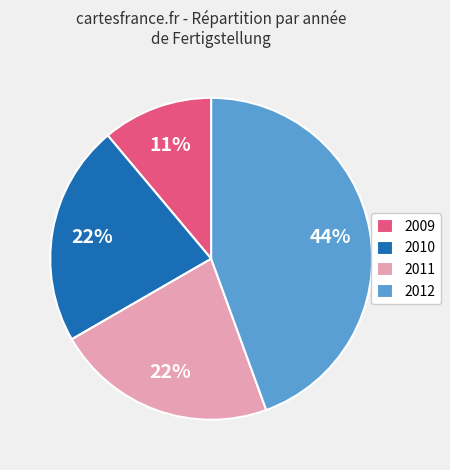

Combined, do 2011 and 2010 account for over 50%?

No